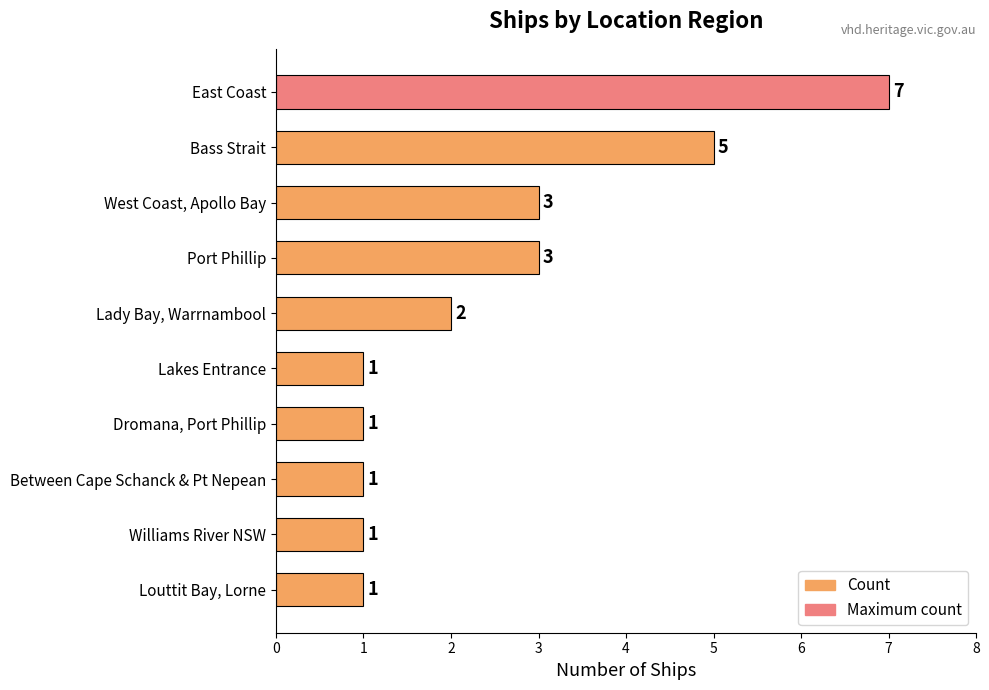

Is it true that the value at East Coast is 7?

True